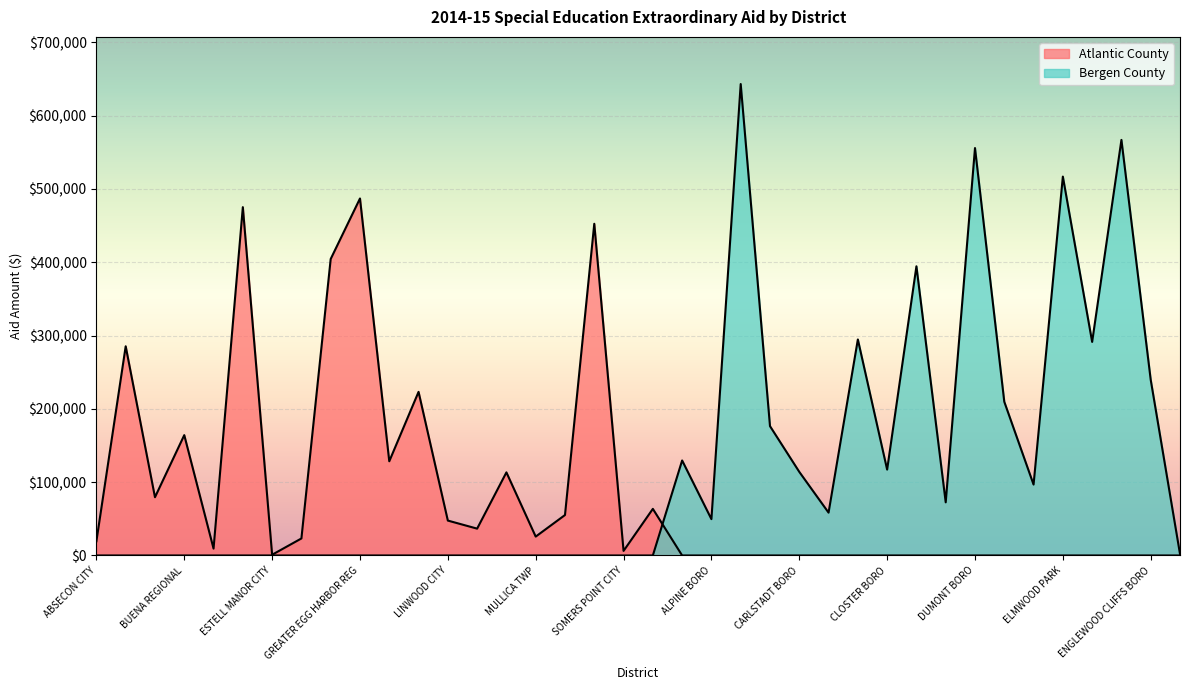

What is the label of the 7th point from the left?

ESTELL MANOR CITY